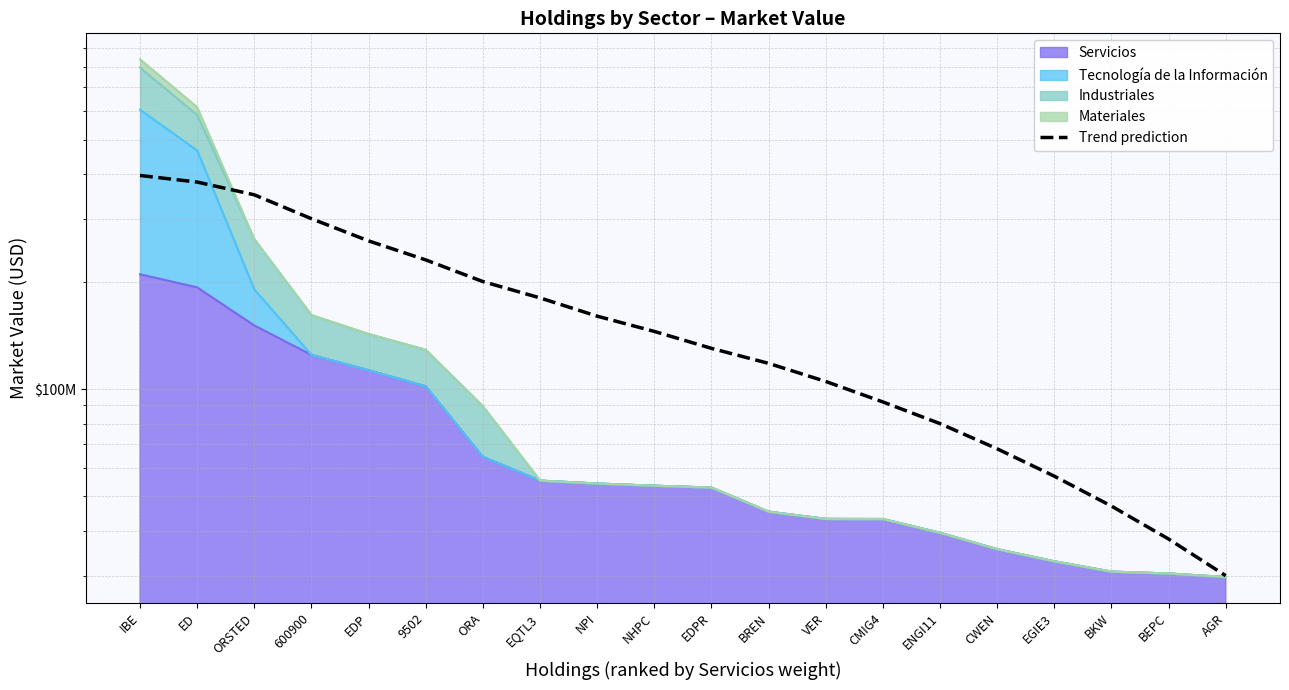

What is the difference between the maximum and minimum values?

366468536.1